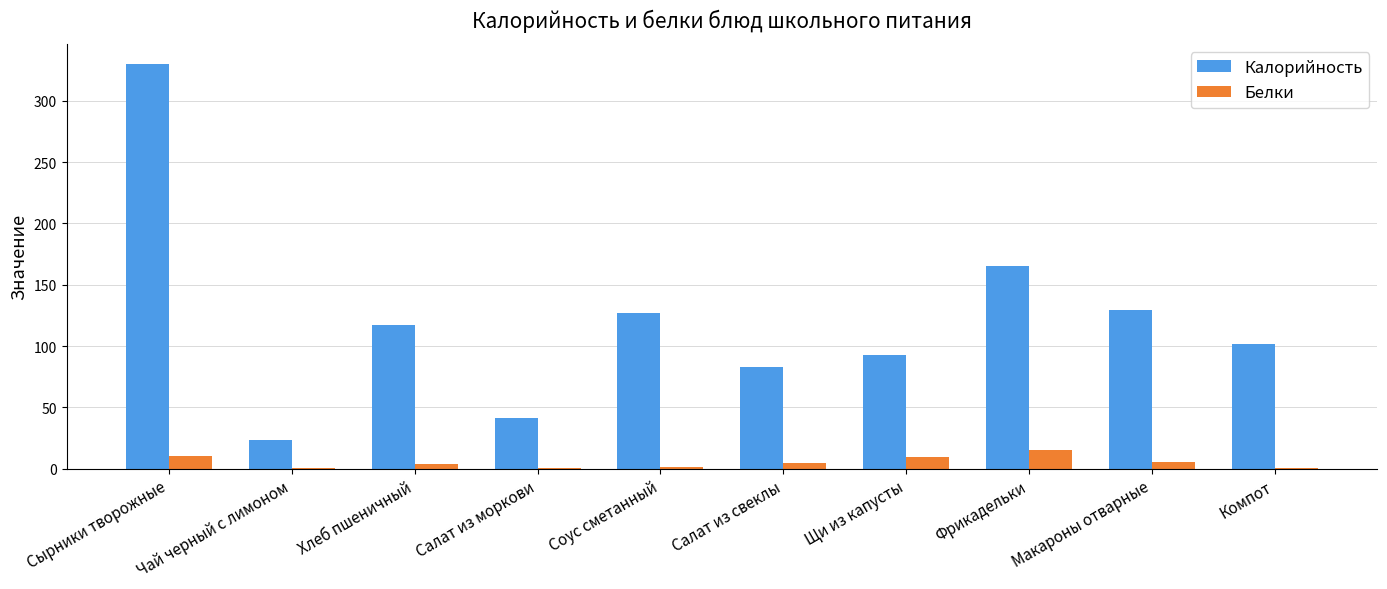

Which series has the largest total across all categories?

Калорийность